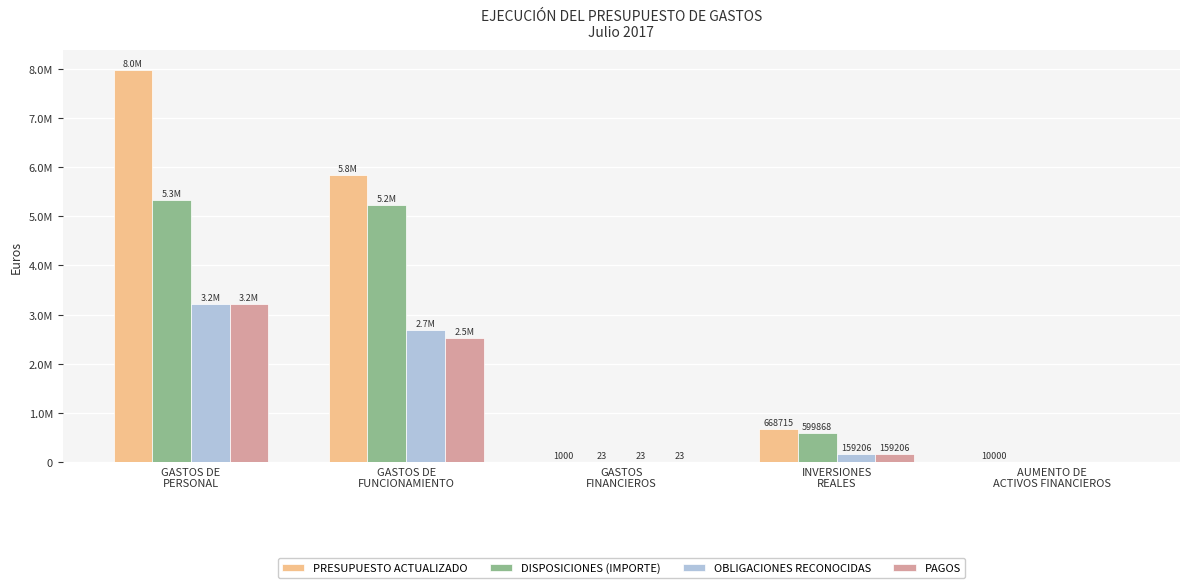

Are the bars horizontal?

No